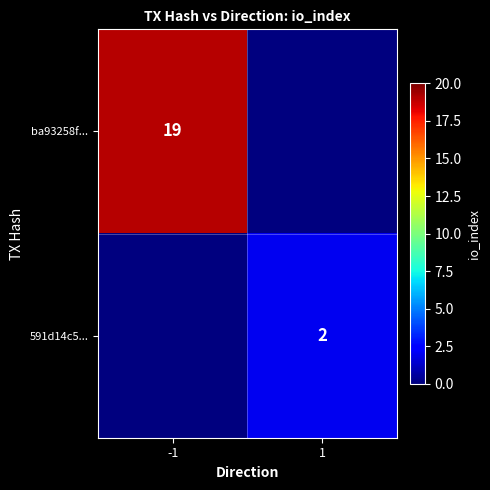

Is it true that ba93258f... equals 19 at -1?

True